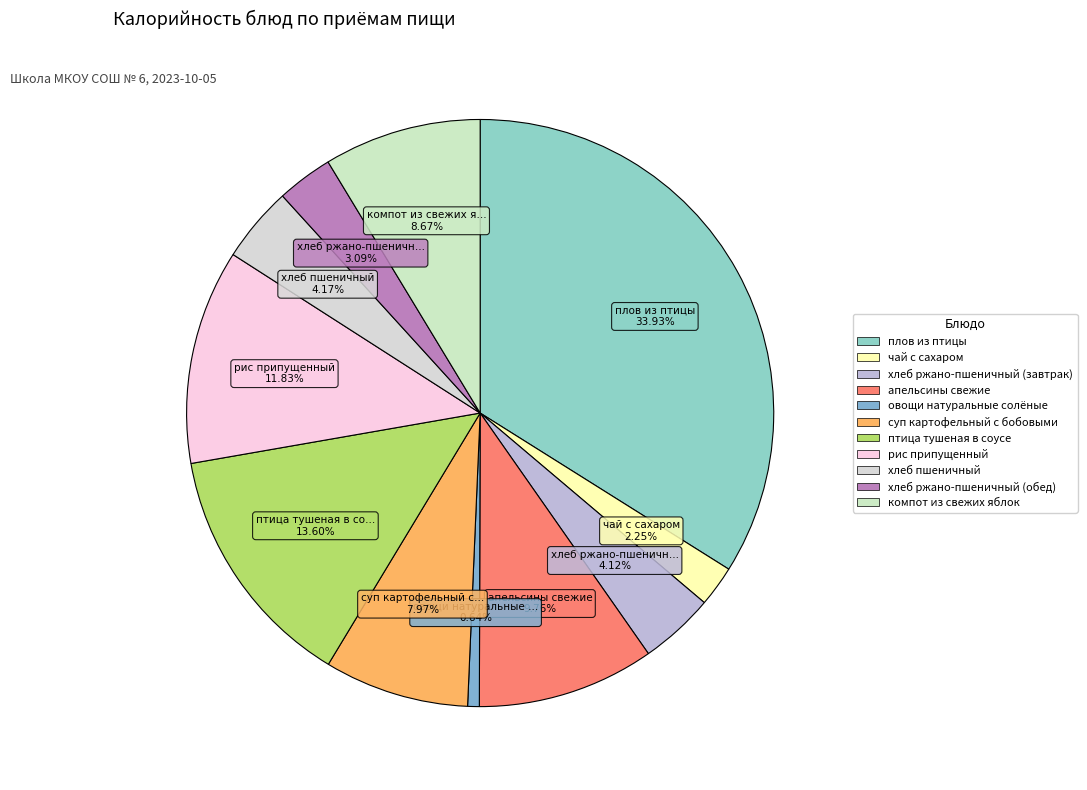

What percentage is the компот из свежих яблок slice, to the nearest percent?

9%